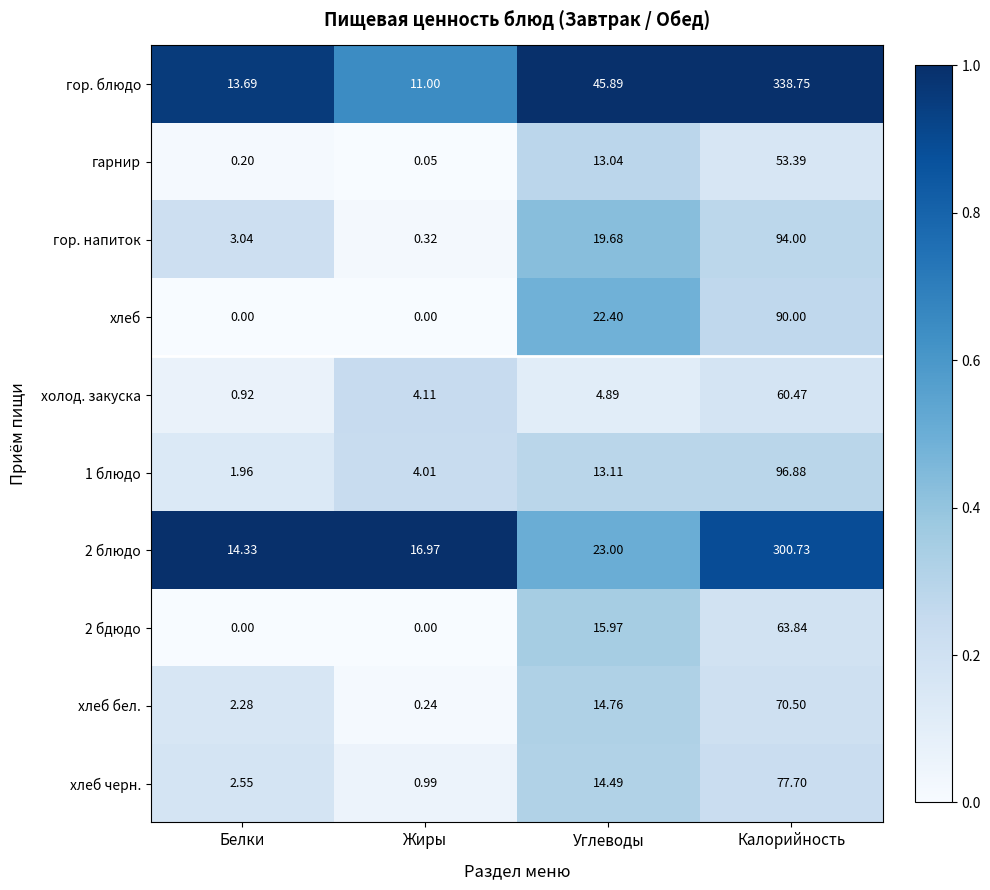

What is the difference between the highest and lowest values at Калорийность?

285.4